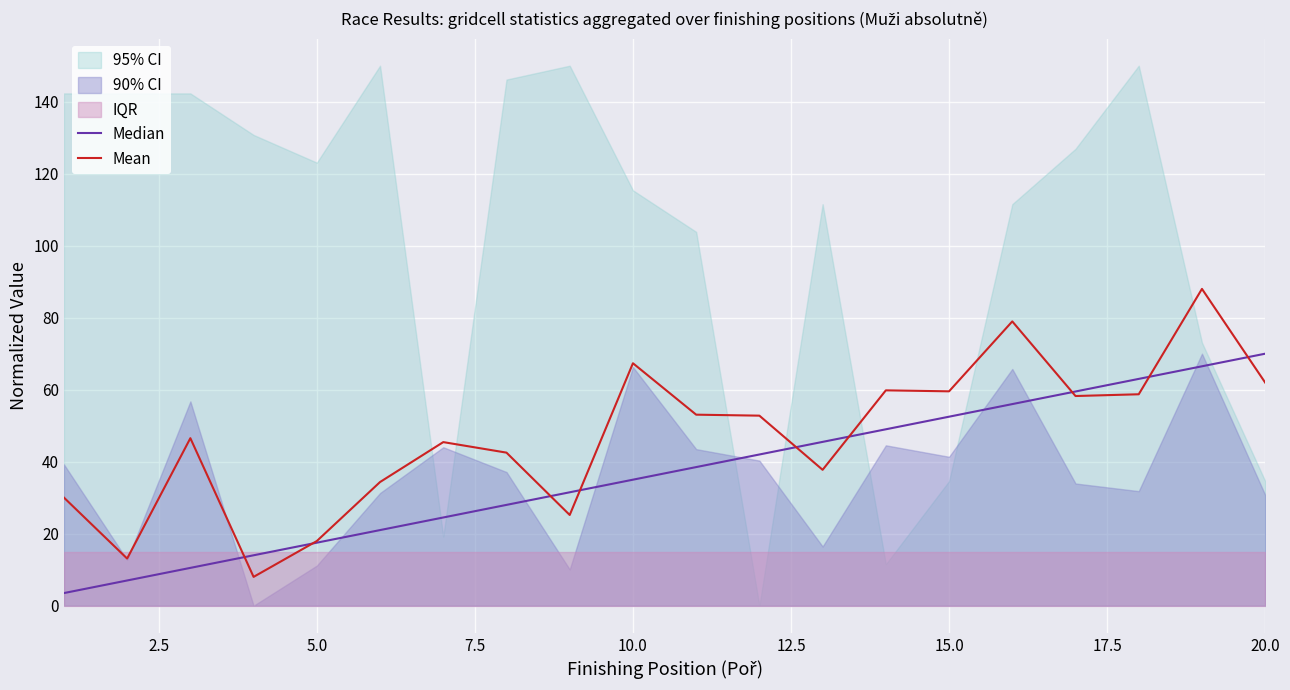

The Mean series shows 62.0 at 20.0. True or false?

True